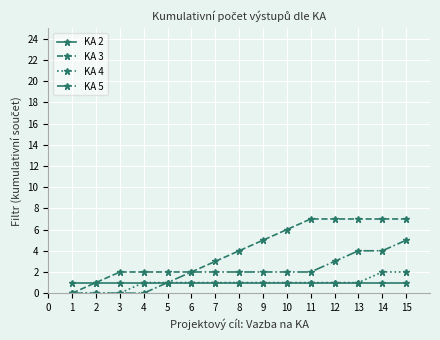

What is the spread (max minus min) of values at 12?

6